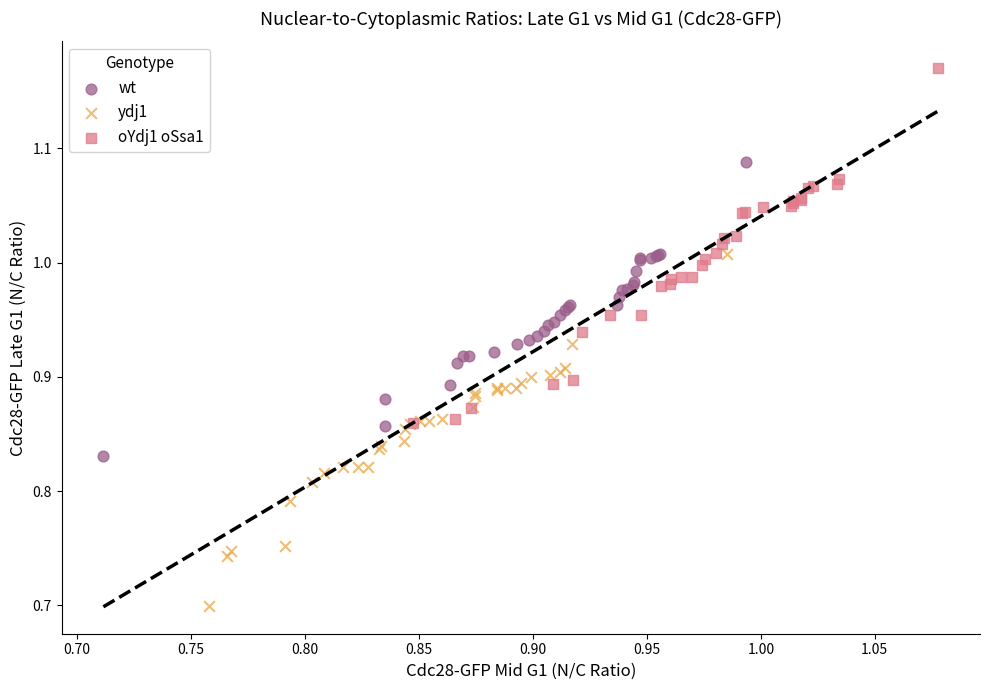

Which series has the largest Y range (max minus min)?

oYdj1 oSsa1